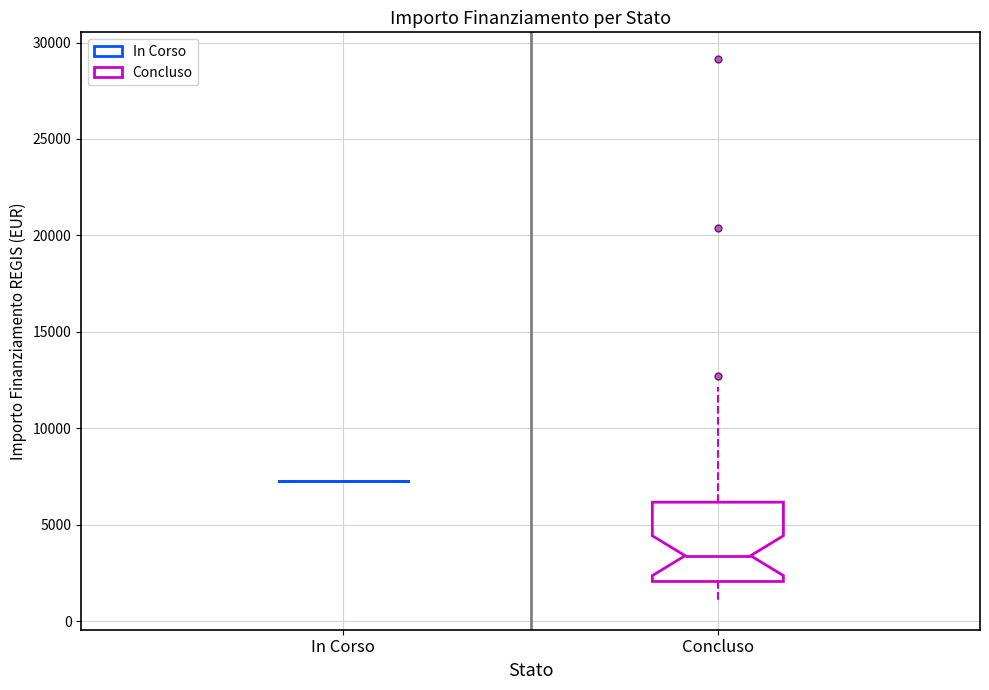

Reading left to right, transcribe this box plot: for each box, give where its median line is, the range the box spans, and where its two whiskers end, as read against the y-axis. The values are not printed on the chart, so give them approximately, as read against the axis.

In Corso: box collapsed to a line at 7500, whiskers 7500 to 7500
Concluso: median 3500, box 2000 to 6000, whiskers 1000 to 12000